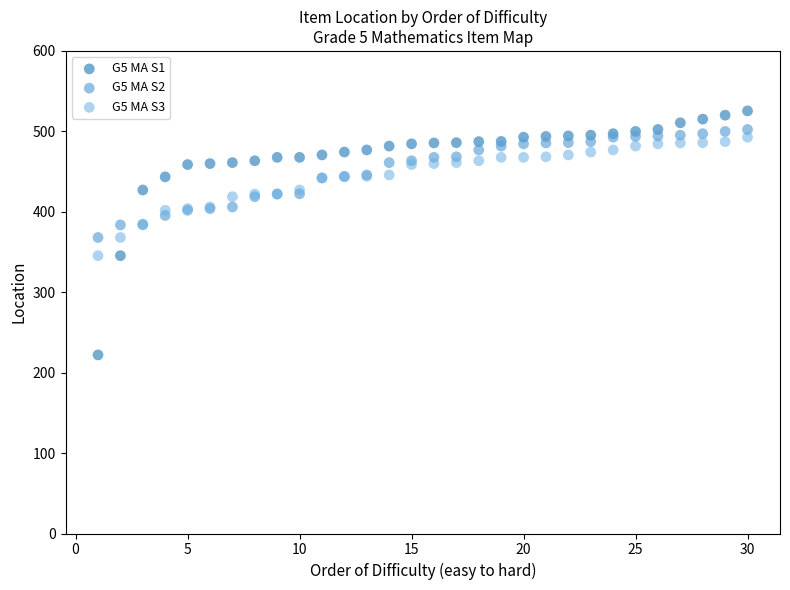

Which series contains the highest Y value?

G5 MA S1